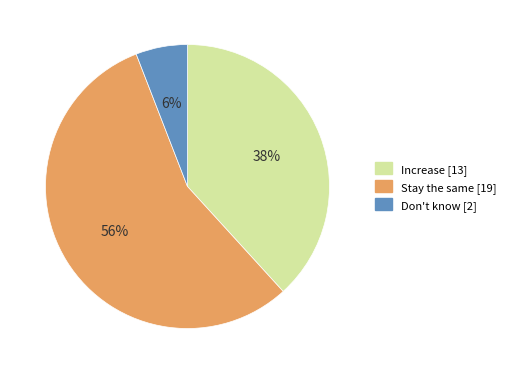

Rank the categories by value from lowest to highest.

Don't know, Increase, Stay the same